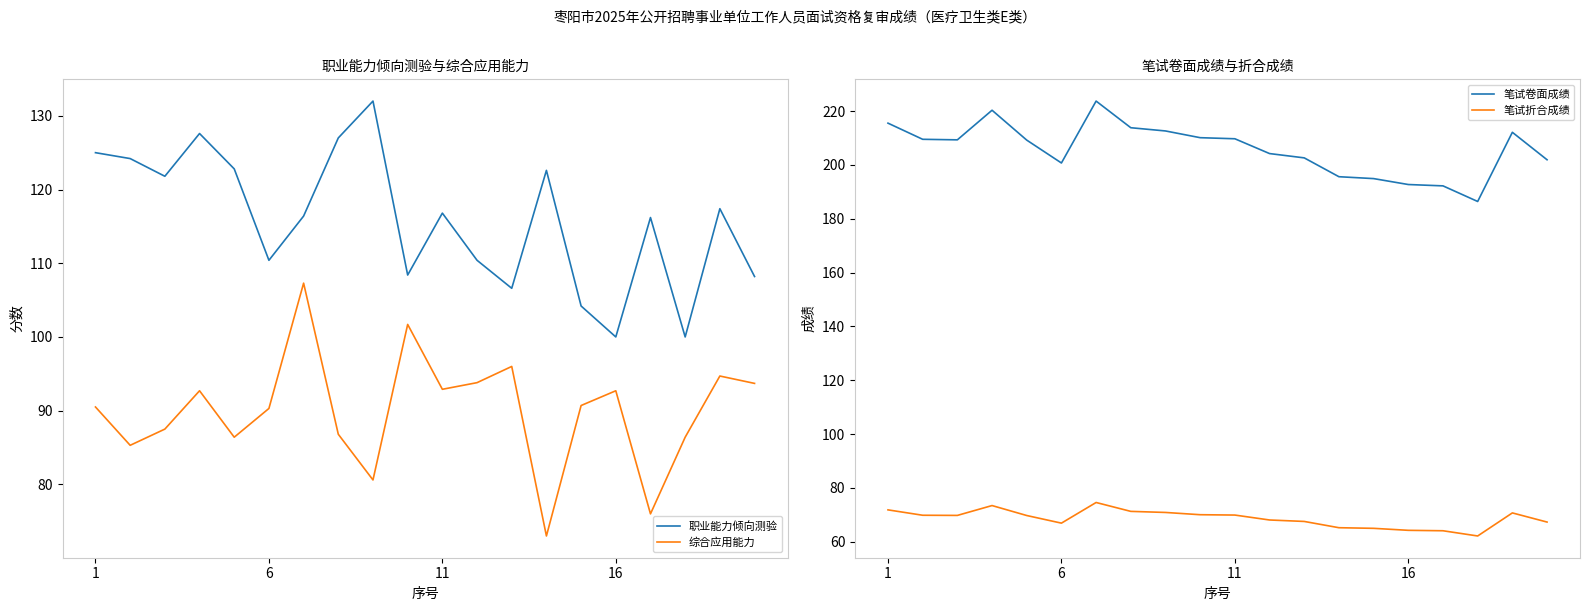

The value of 综合应用能力 at 16 is 92.7. True or false?

True